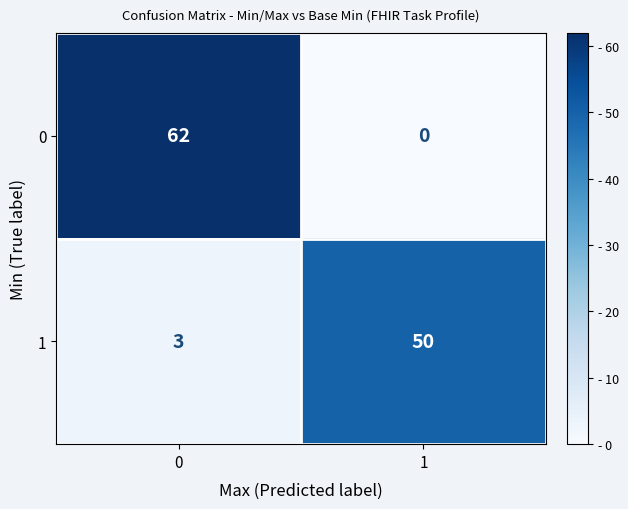

Which series has the largest total across all categories?

0